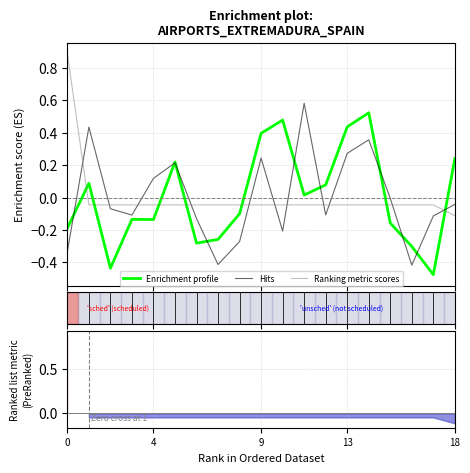

At how many categories does at least one series exceed 0?

11